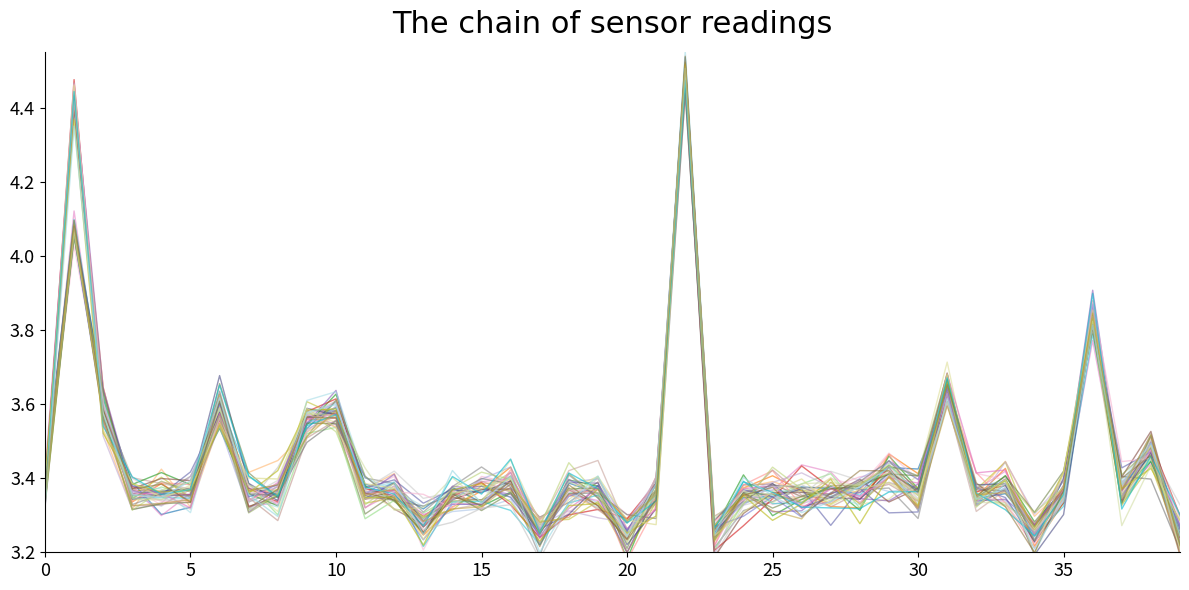

True or false: P1 has a value of 3.3 at 00:32.

True